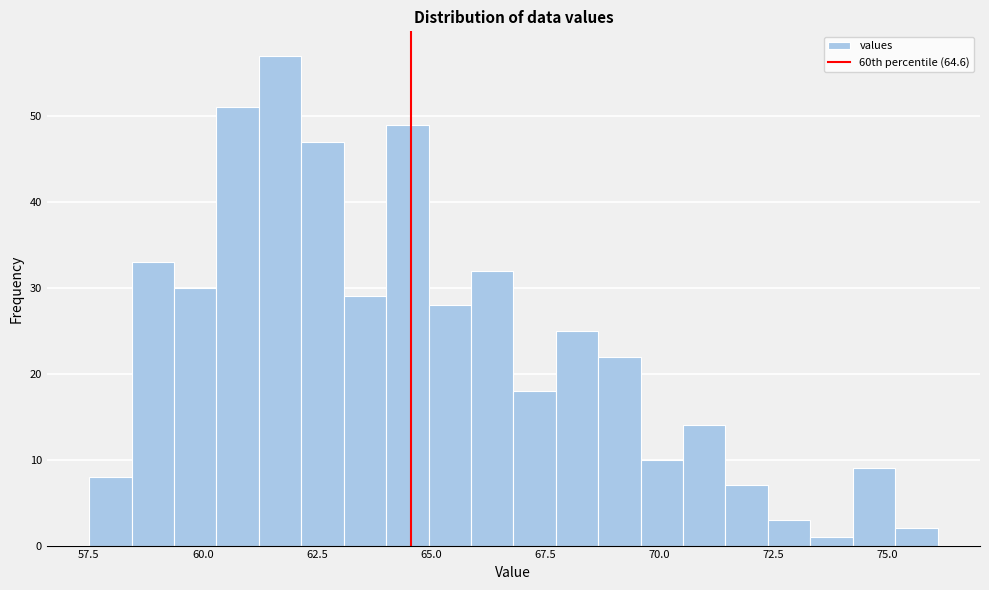

Read against the x-axis, roughly where is the centre of the tallest bar?

61.5